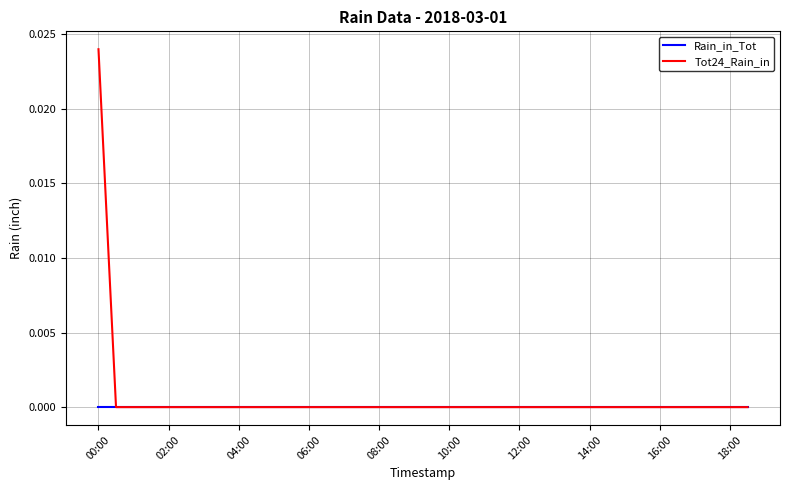

List the series in order of their peak value, lowest first.

Rain_in_Tot, Tot24_Rain_in